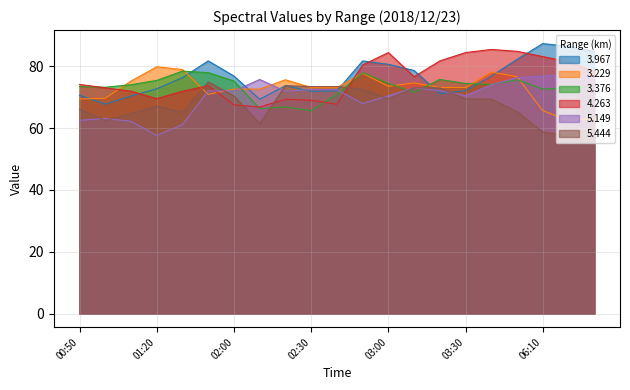

At which label does 4.263 reach its minimum?

02:10